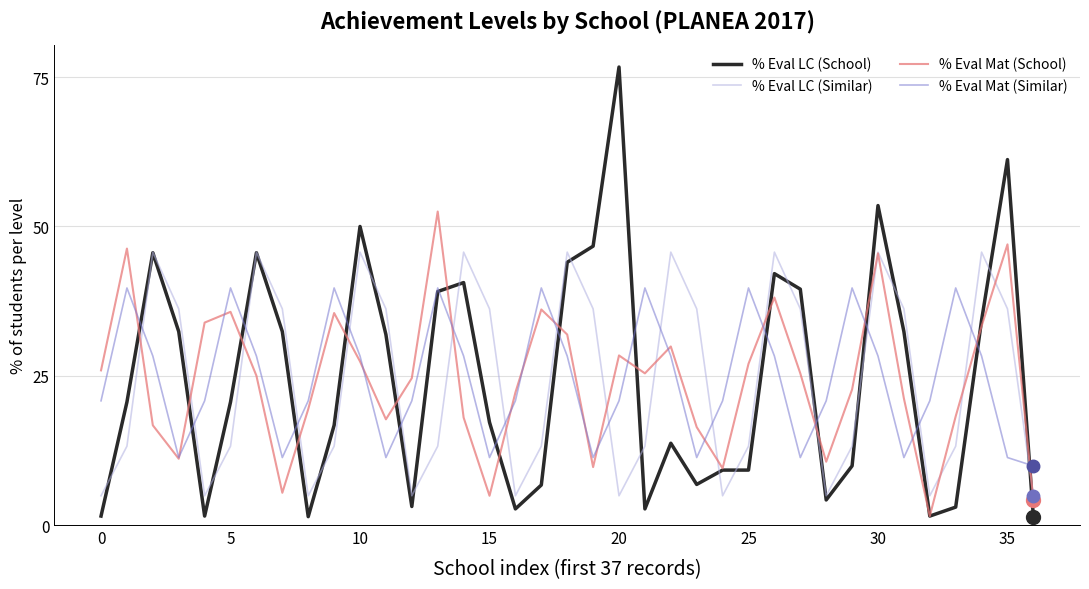

Which series has the widest spread of values?

% Eval LC (School)